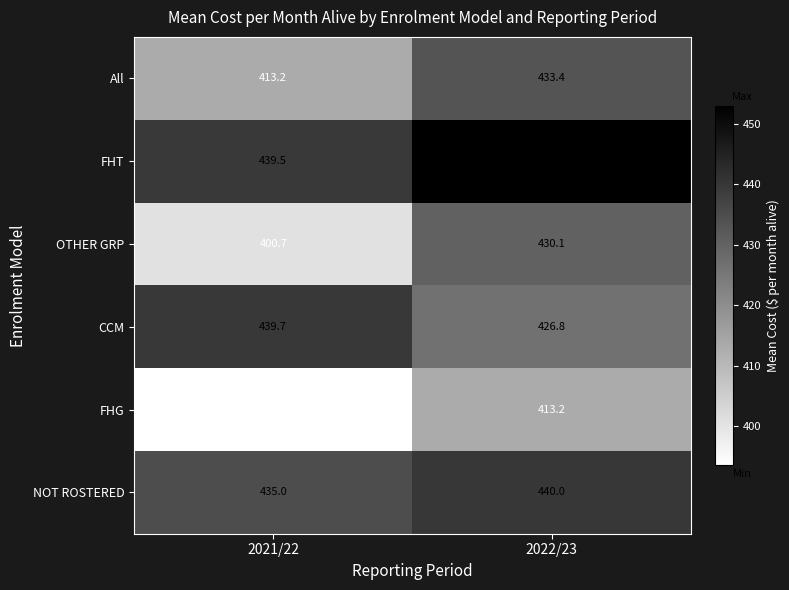

How many data points does each series have?

2